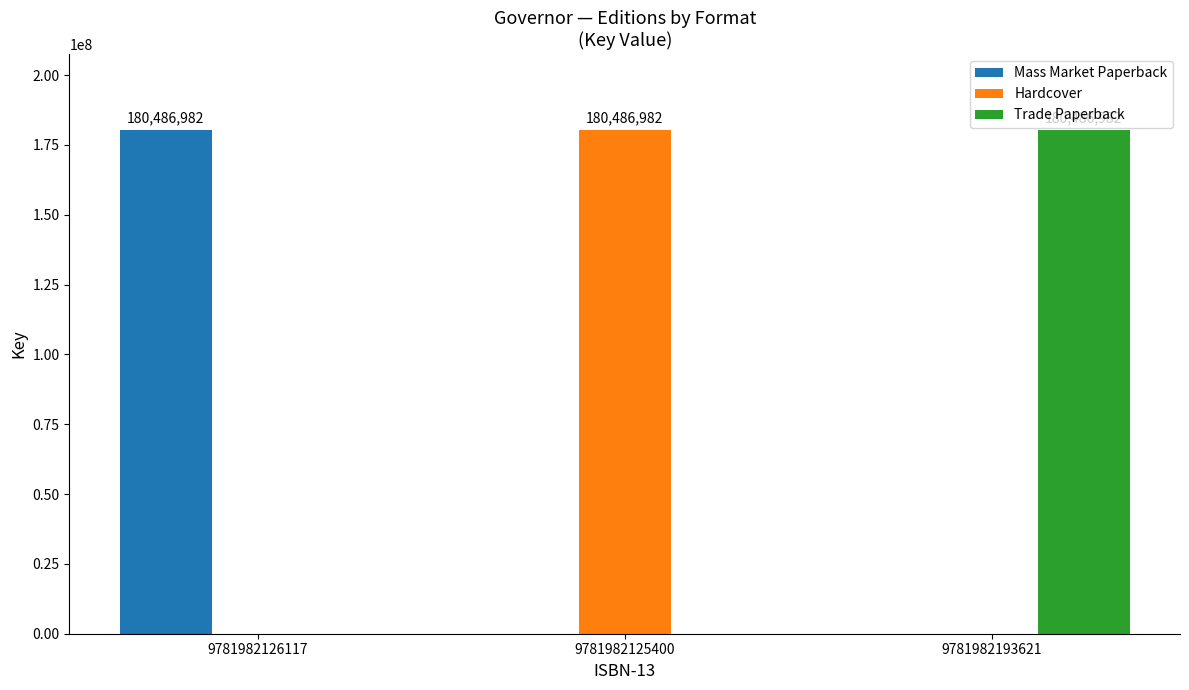

What are all the series names shown in the legend?

Mass Market Paperback, Hardcover, Trade Paperback